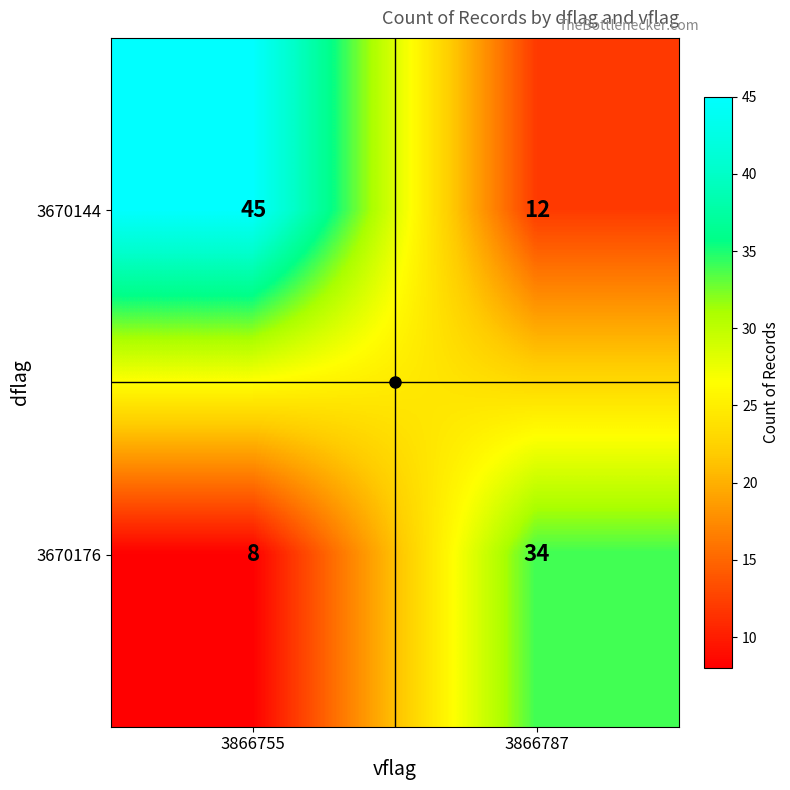

How many data points does each series have?

2